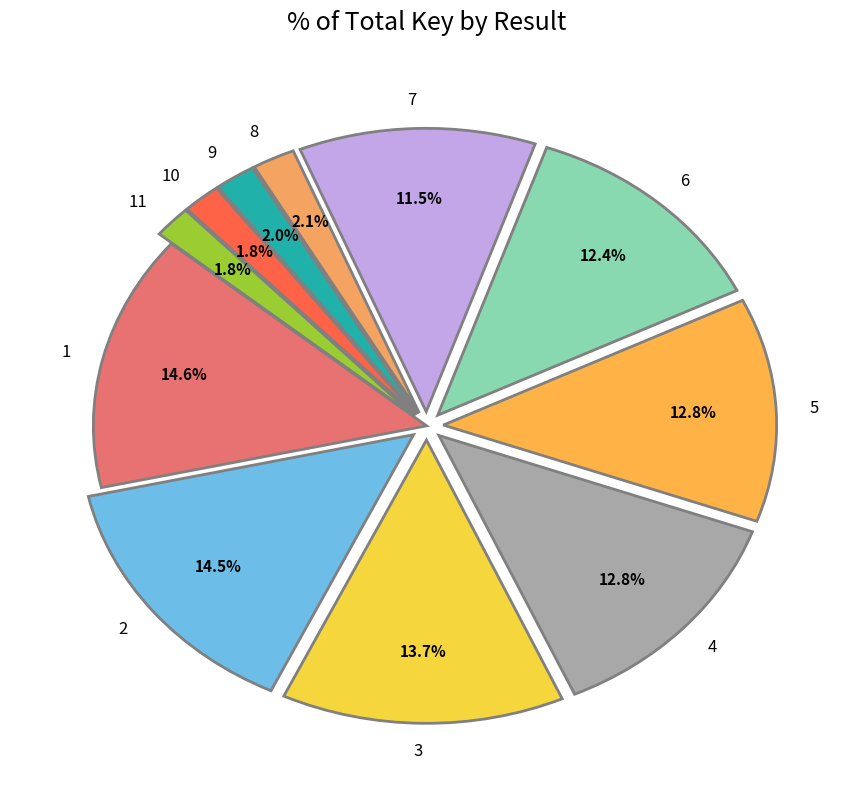

What is the ratio of the value at 7 to the value at 5?

0.9